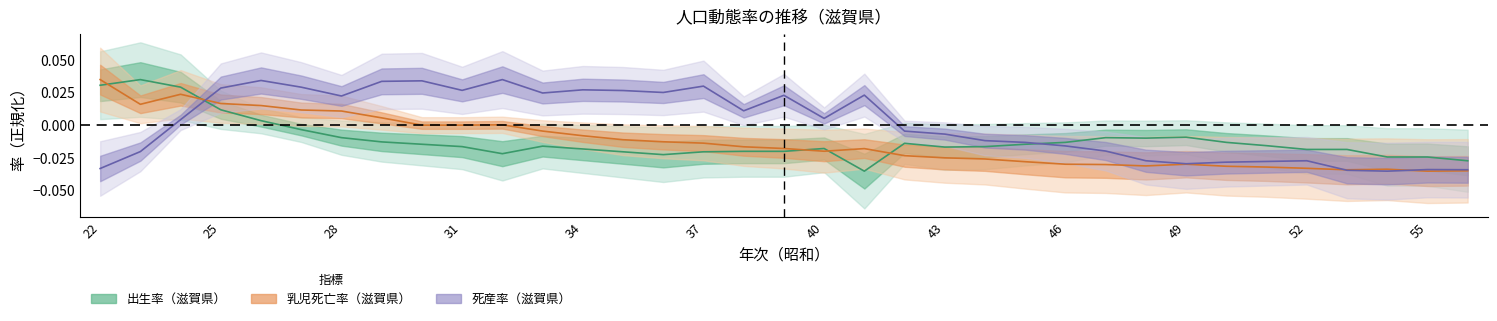

Rank the series by their maximum value, from highest to lowest.

死産率_滋賀県, 乳児死亡率_滋賀県, 出生率_滋賀県